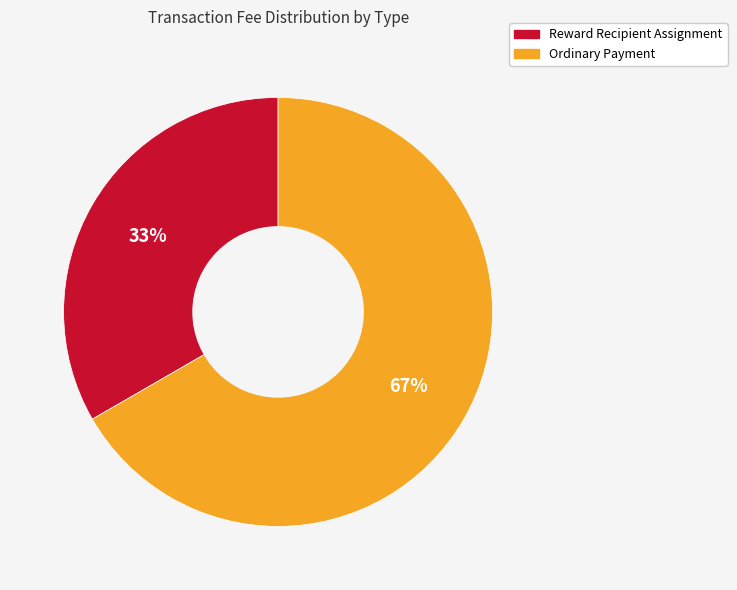

Is there a majority slice in this chart?

Yes